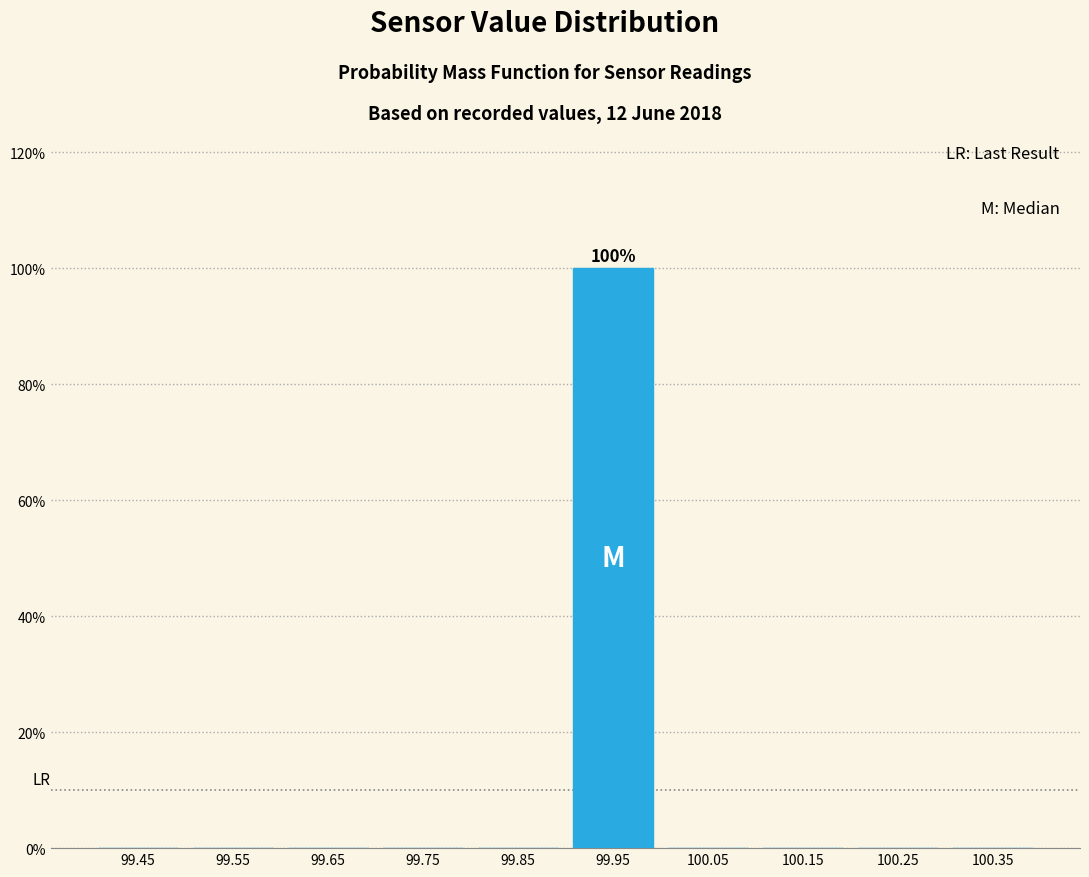

Which range on the x-axis has the tallest bar?

99.9 to 100.0